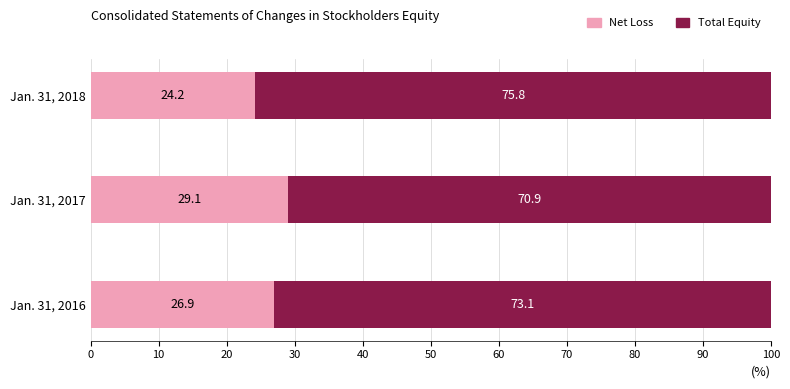

What is the average value of the Net Loss series?

26.7